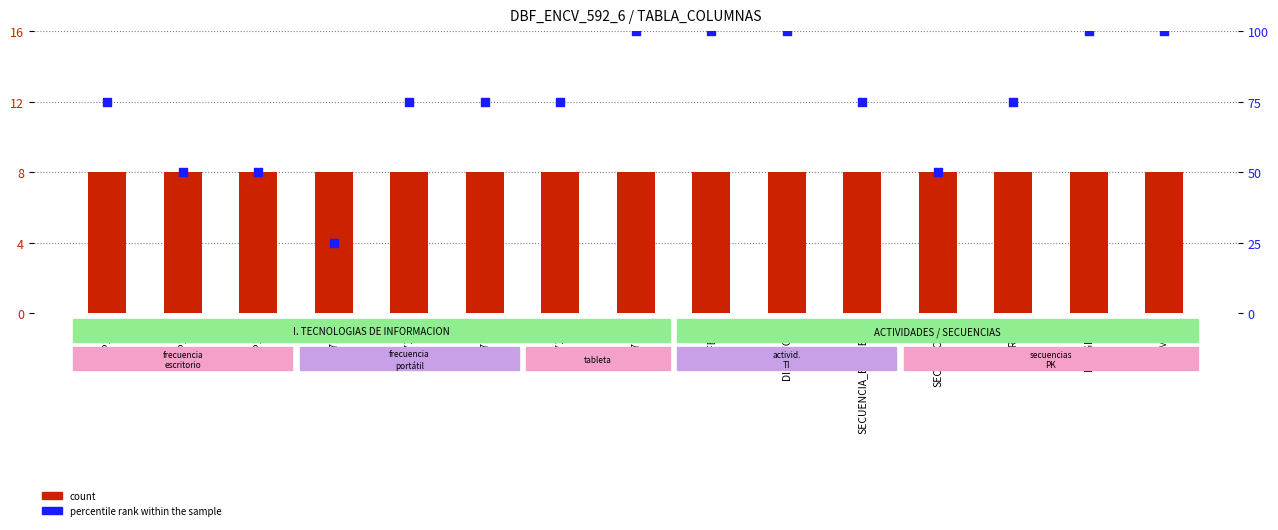

Which series has the largest total across all categories?

percentile rank within the sample